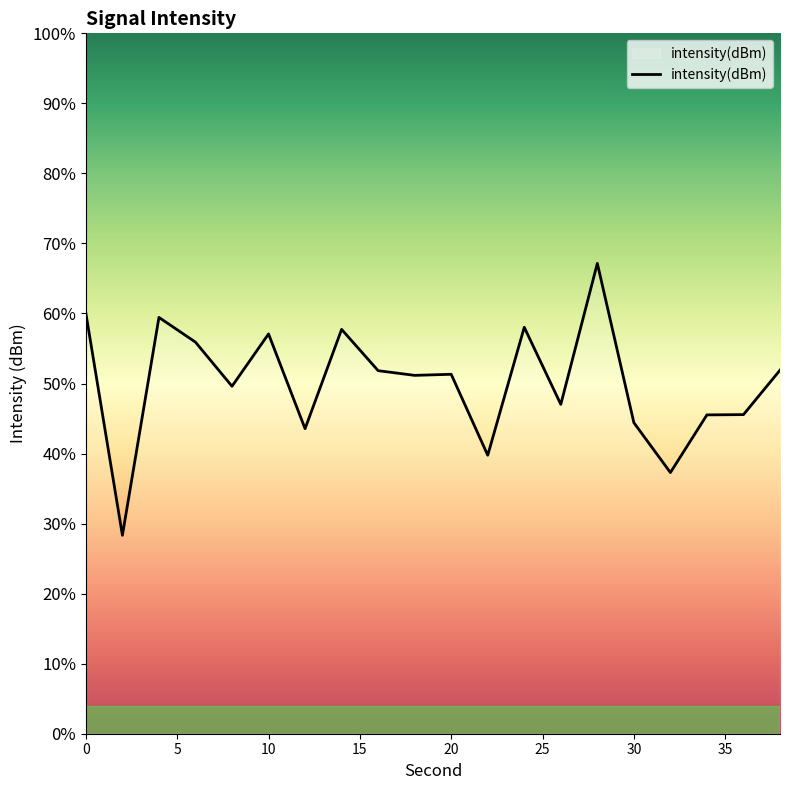

What is the difference between the maximum and minimum values?

38.8